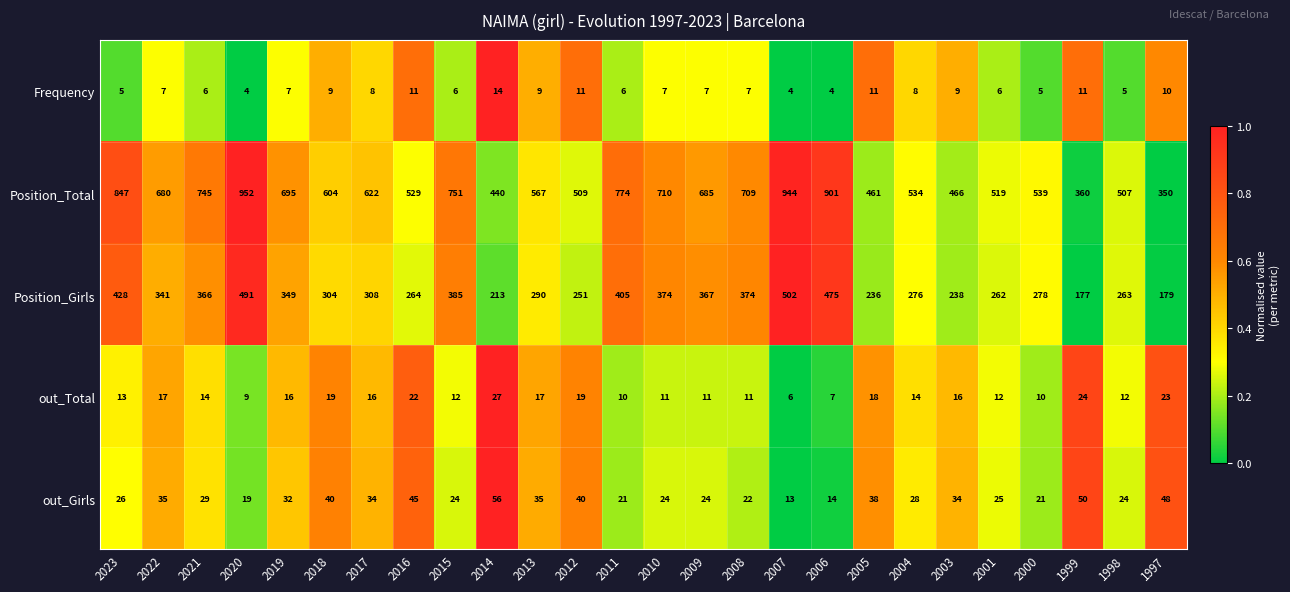

Which series has the largest range (max minus min)?

Position_Total